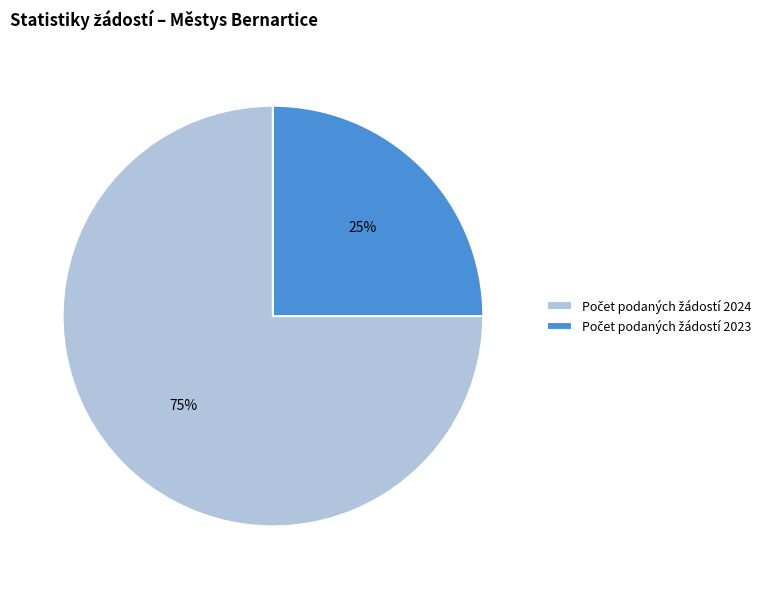

Does any single category account for the majority?

Yes